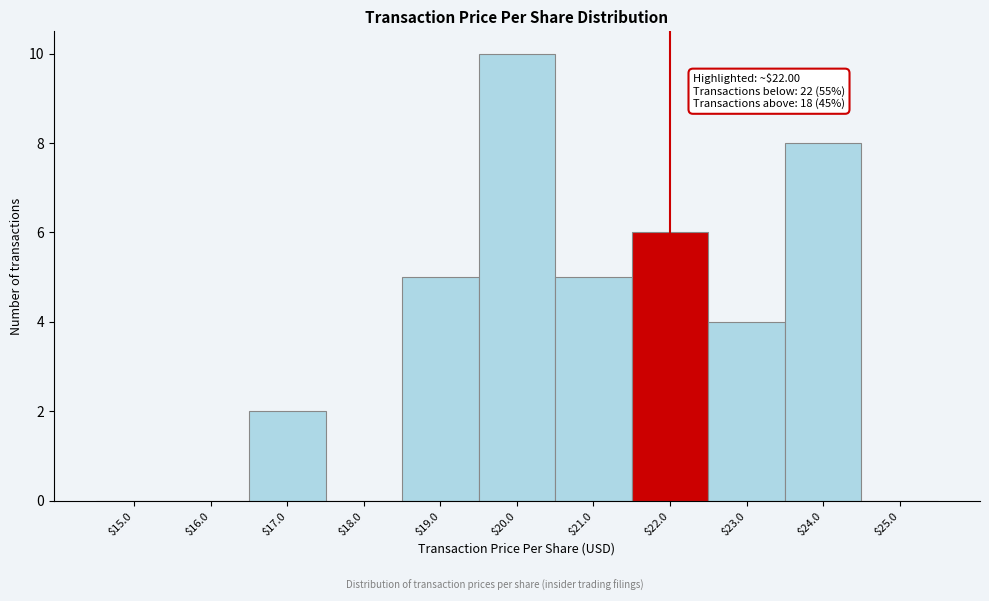

The chart shows a value of 10 at $20.0. True or false?

True